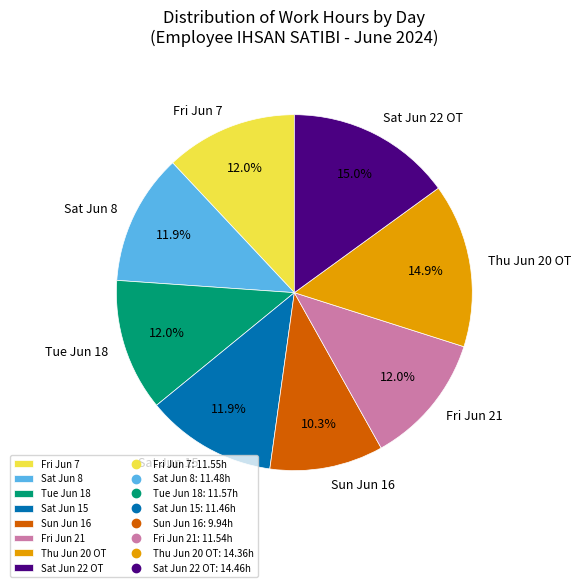

Is there any slice that represents more than half of the pie?

No